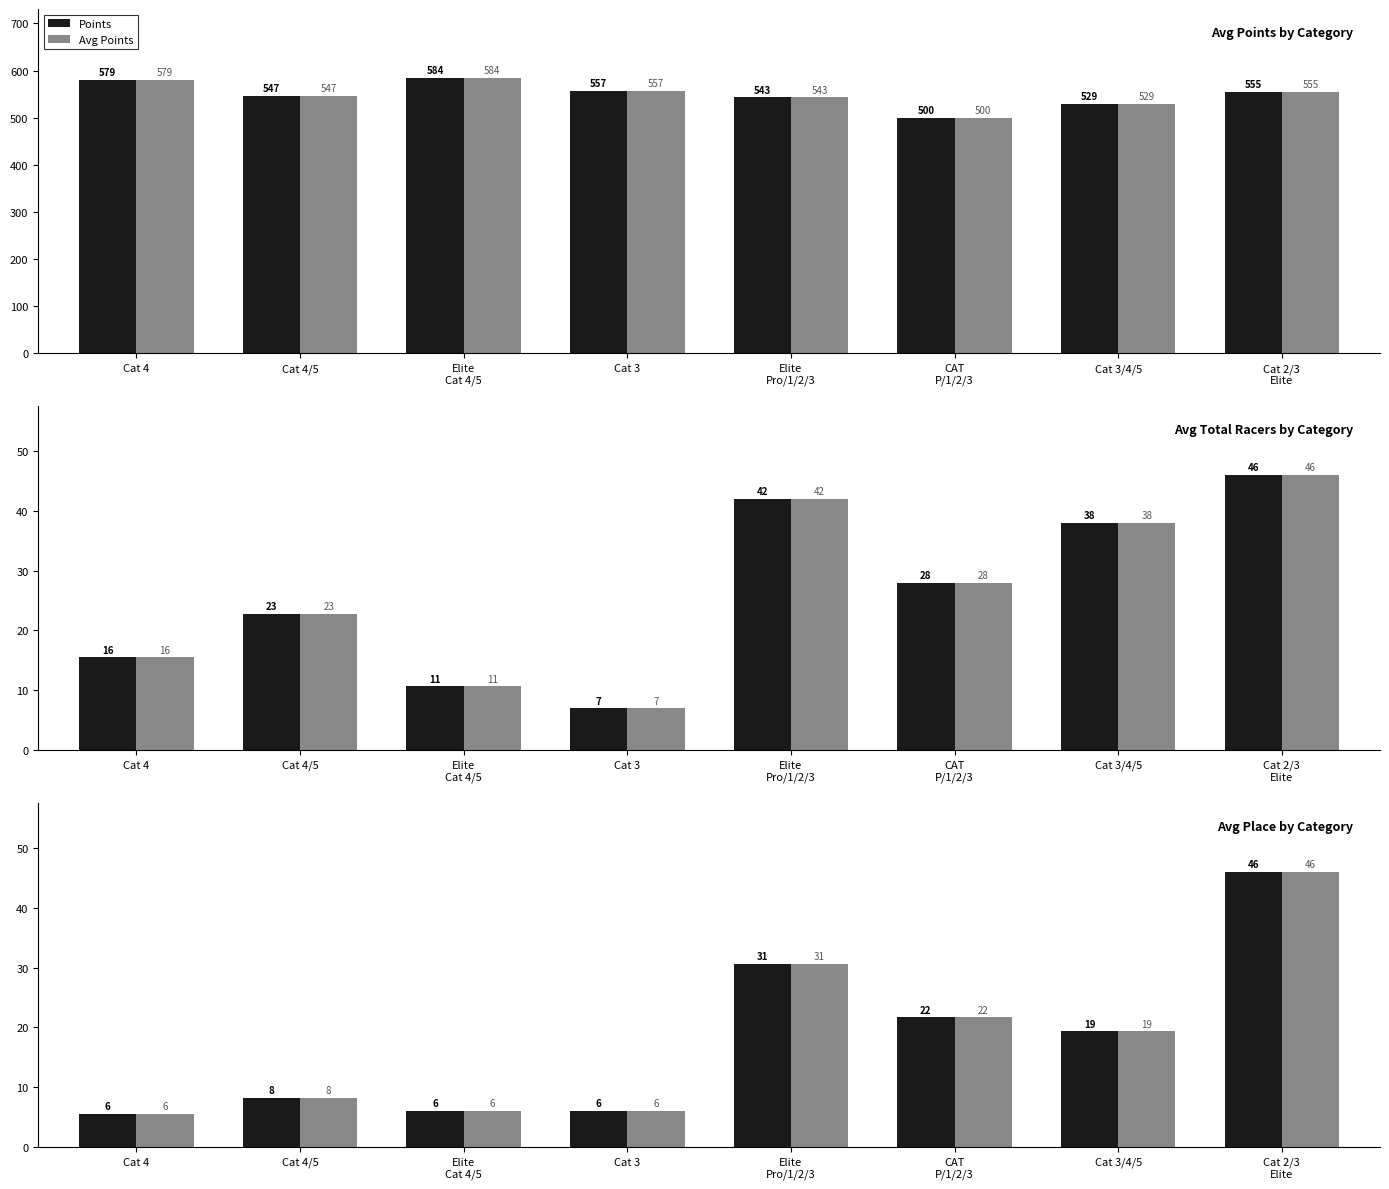

What is the difference between the highest and lowest values at CAT
P/1/2/3?

477.9